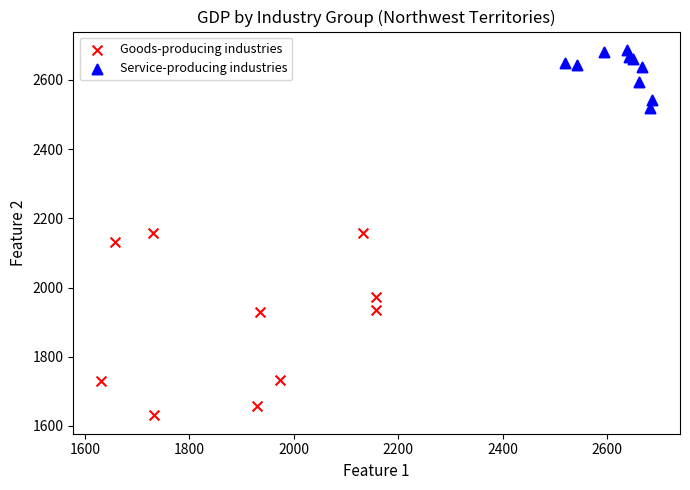

Which series contains the highest Y value?

Service-producing industries